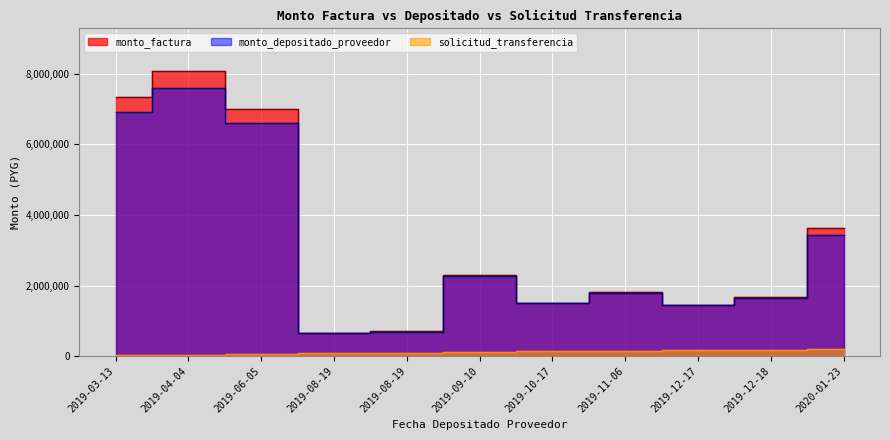

True or false: solicitud_transferencia has a value of 55881 at 2019-04-04.

False